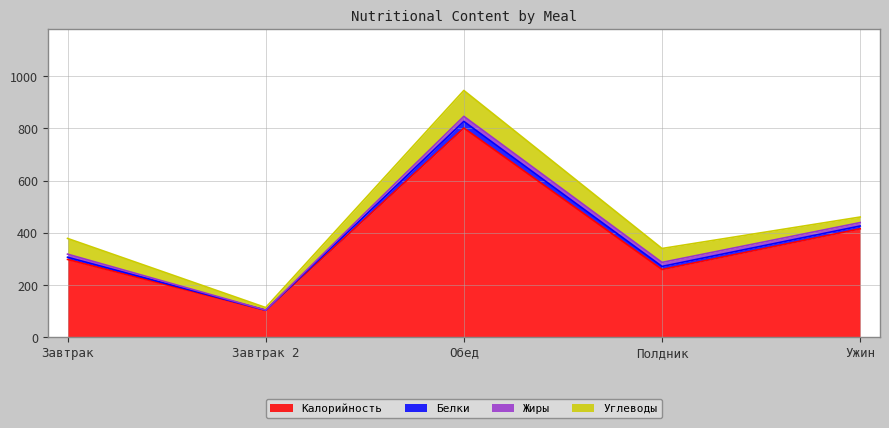

True or false: Углеводы has more than 1 points higher than both neighbors.

False